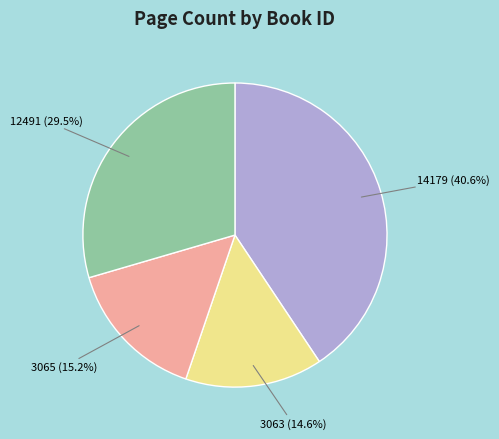

What is the ratio of the value at 3063 to the value at 14179?

0.4